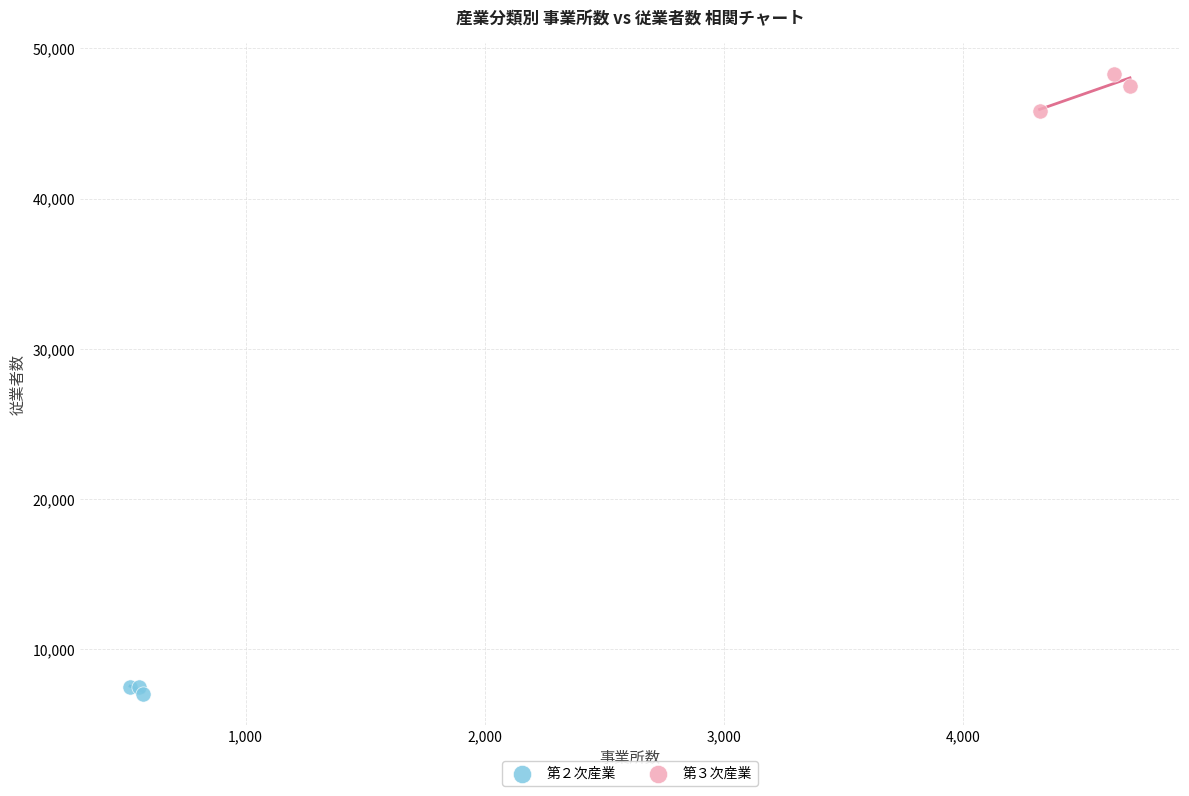

What are all the series names shown in the legend?

第２次産業, 第３次産業